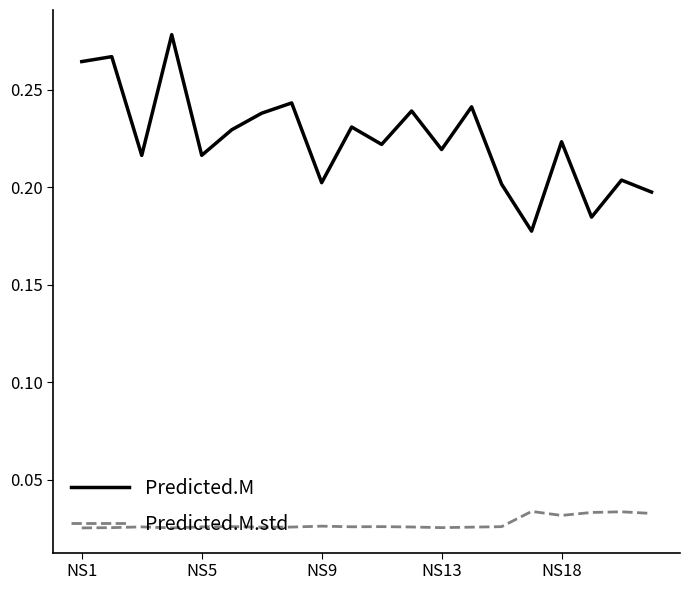

Which series has the largest total across all categories?

Predicted.M